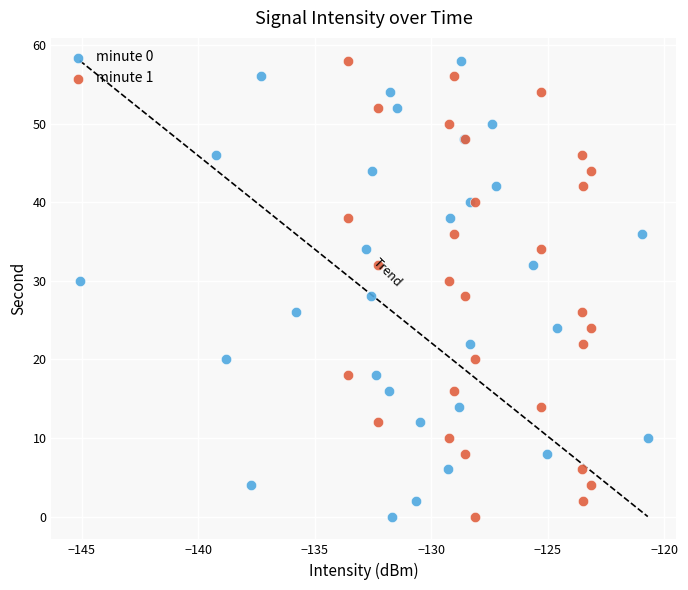

What are all the series names shown in the legend?

minute 0, minute 1